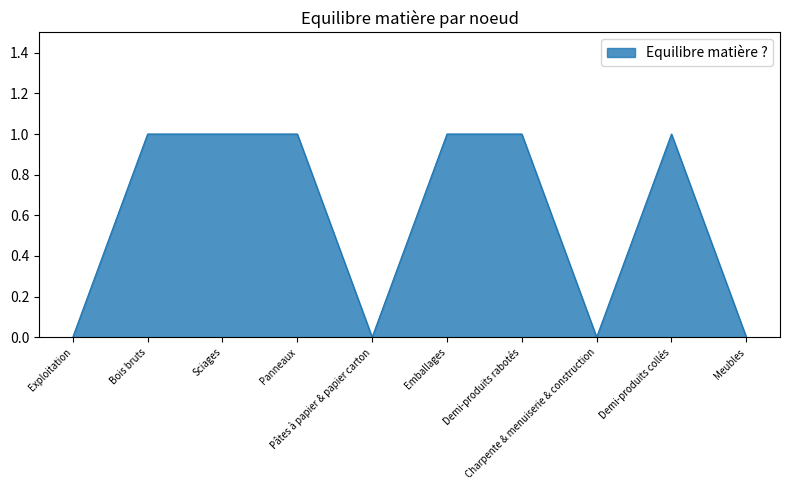

How many lines are shown in the chart?

1